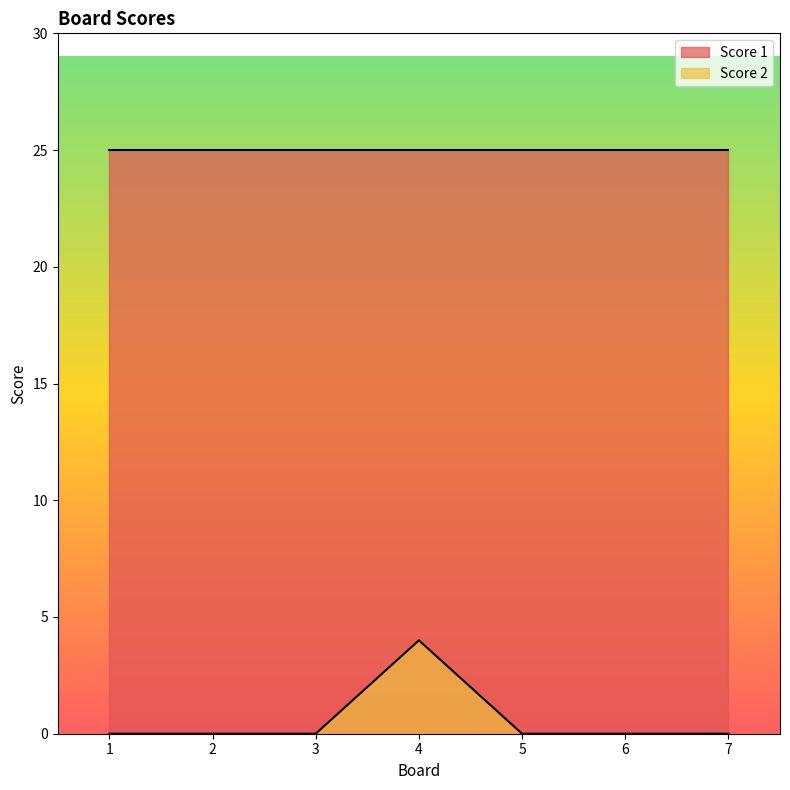

True or false: there are more than 0 points higher than both neighbors.

True